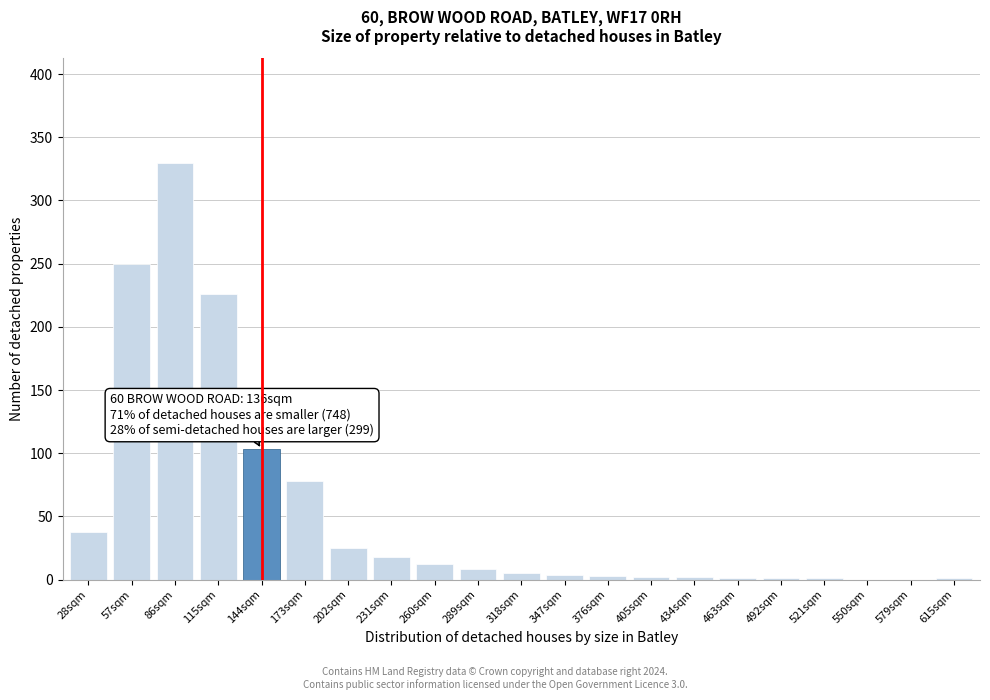

The value at 173sqm is 108. True or false?

False